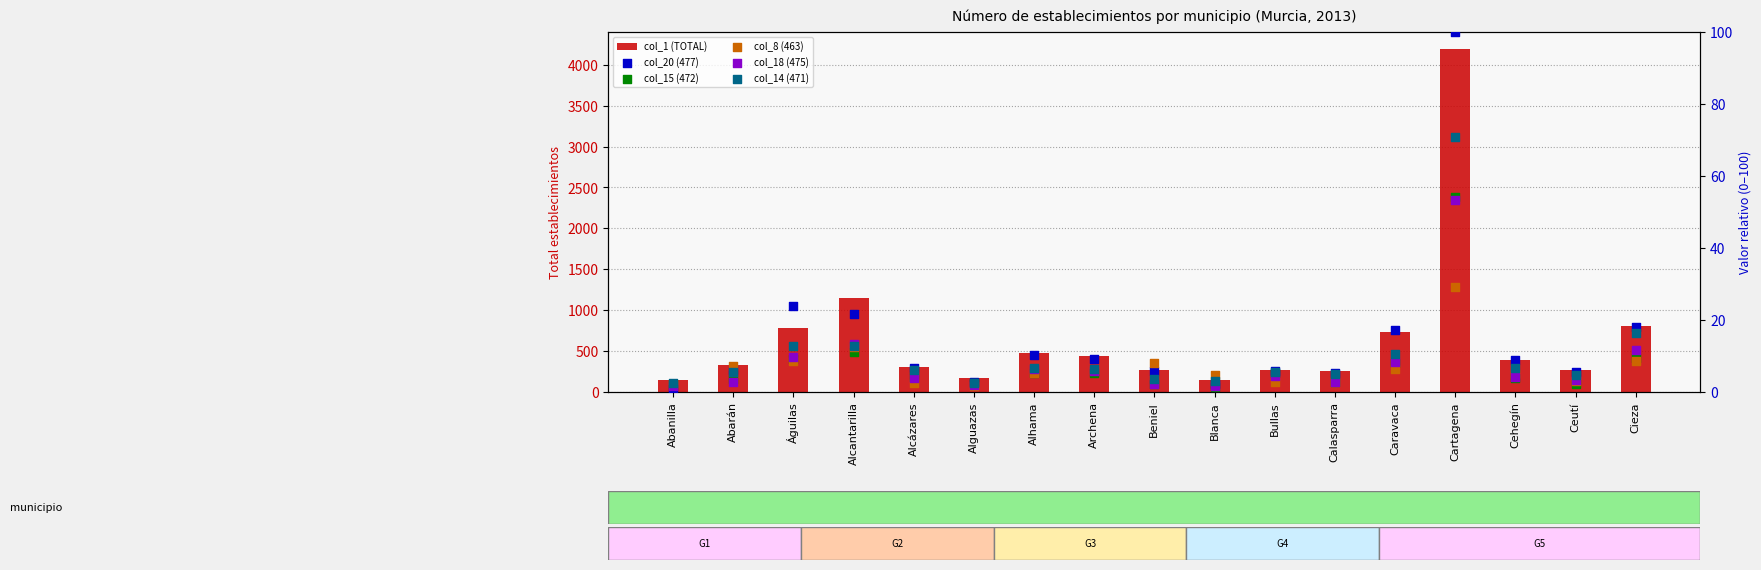

Which series has the largest total across all categories?

col_1 (TOTAL)